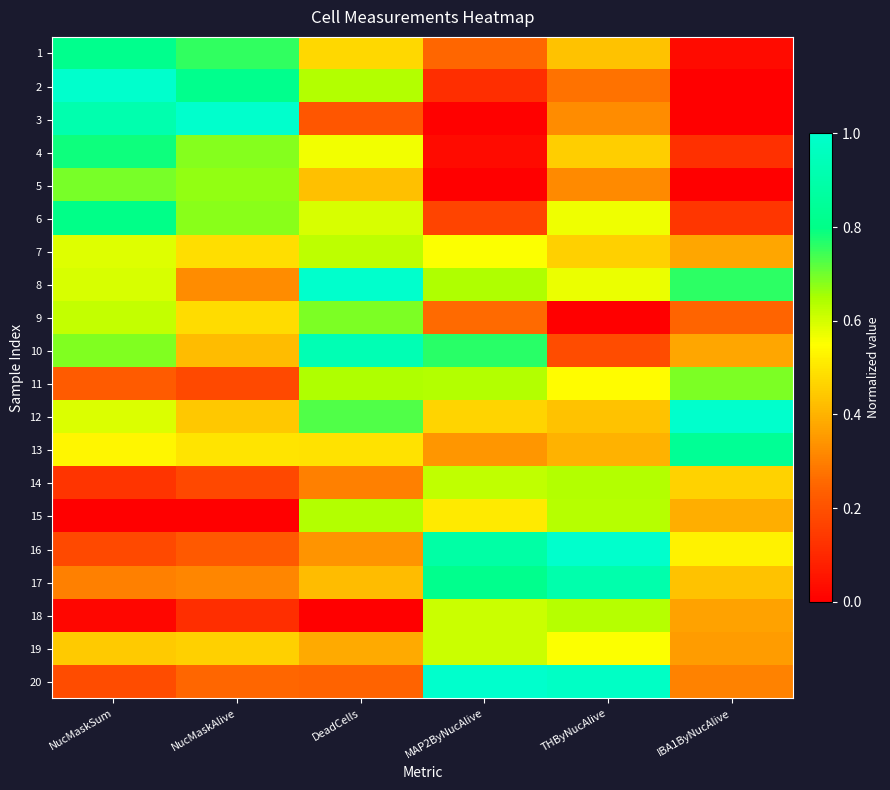

List the series in order of their peak value, lowest first.

19, 7, 18, 15, 14, 9, 11, 5, 4, 6, 1, 13, 17, 10, 2, 3, 8, 12, 16, 20